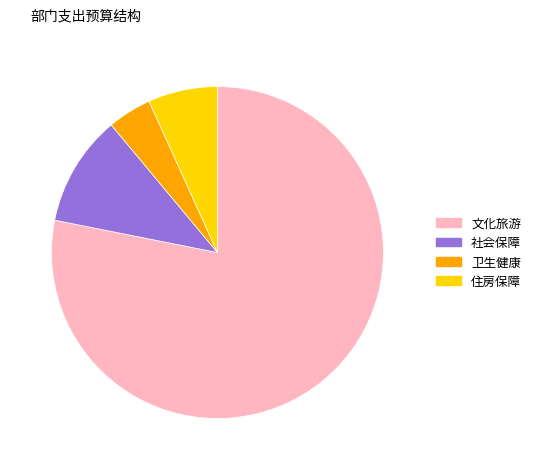

Is there a majority slice in this chart?

Yes